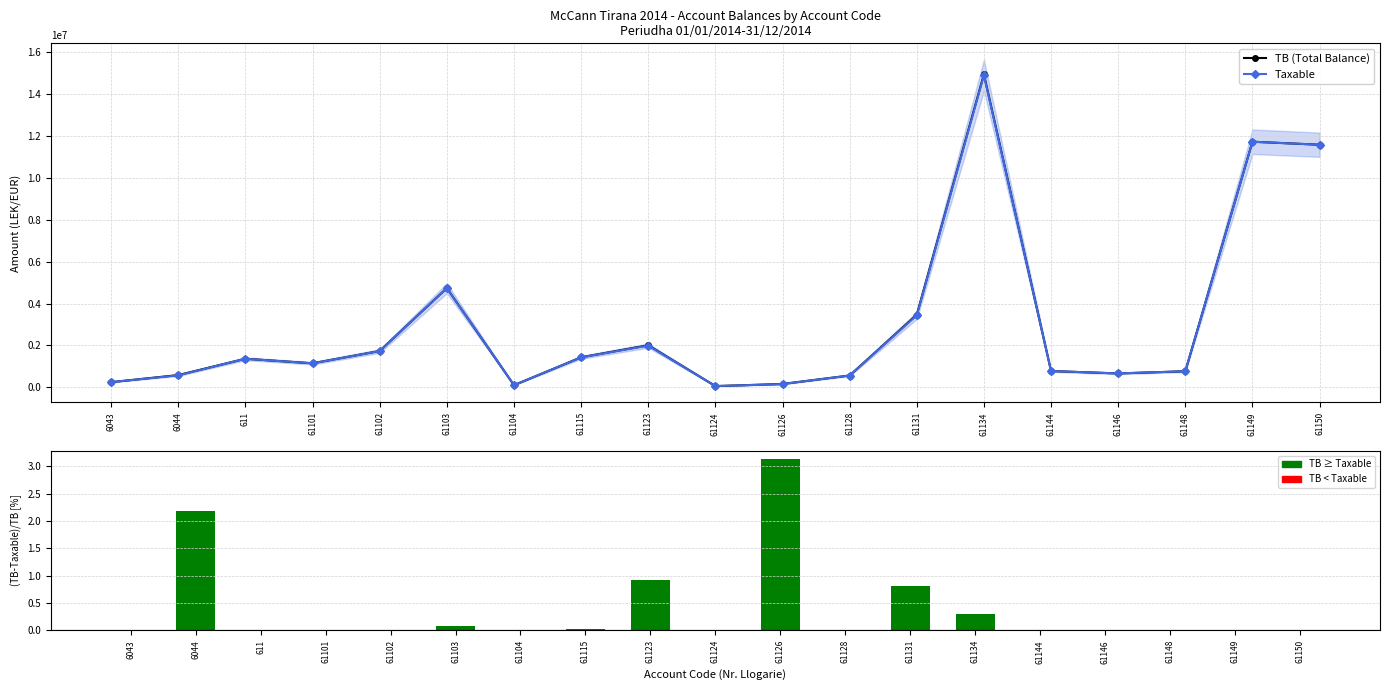

Which label corresponds to the largest value in the chart?

61134